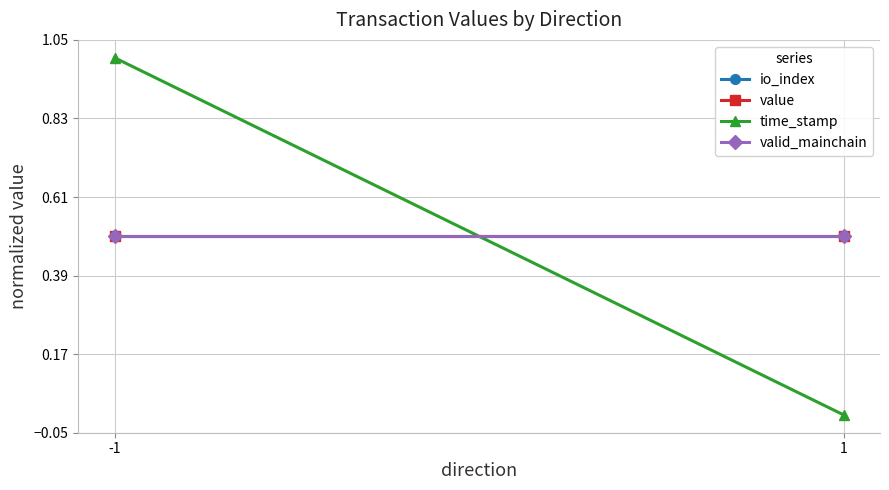

How many lines are shown in the chart?

4